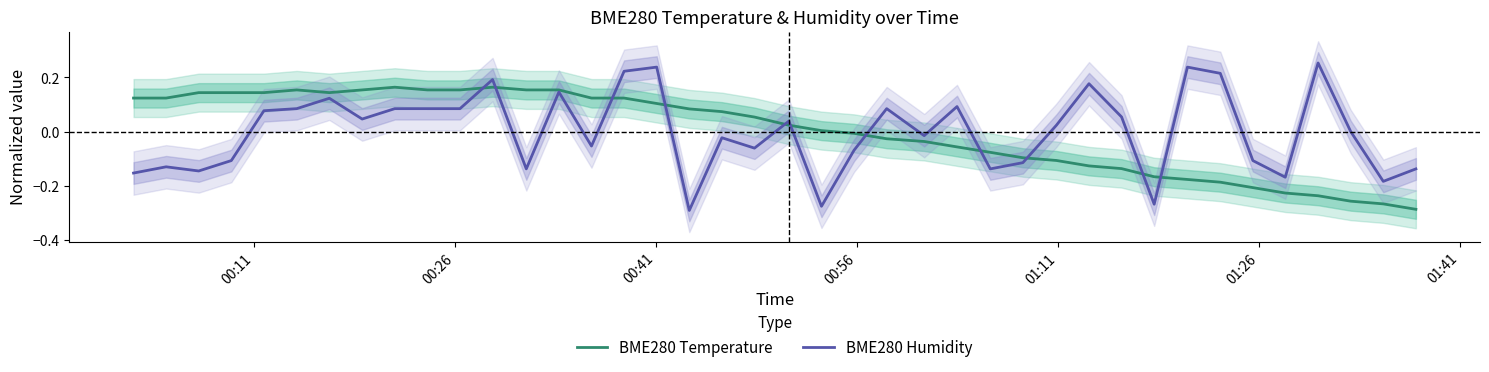

Which series ends up on top after the final intersection of BME280 Humidity and BME280 Temperature?

BME280 Humidity